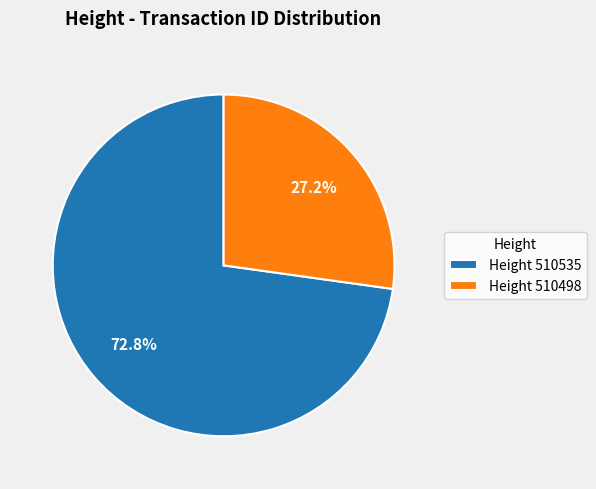

Which slice represents more than half of the pie?

Height 510535